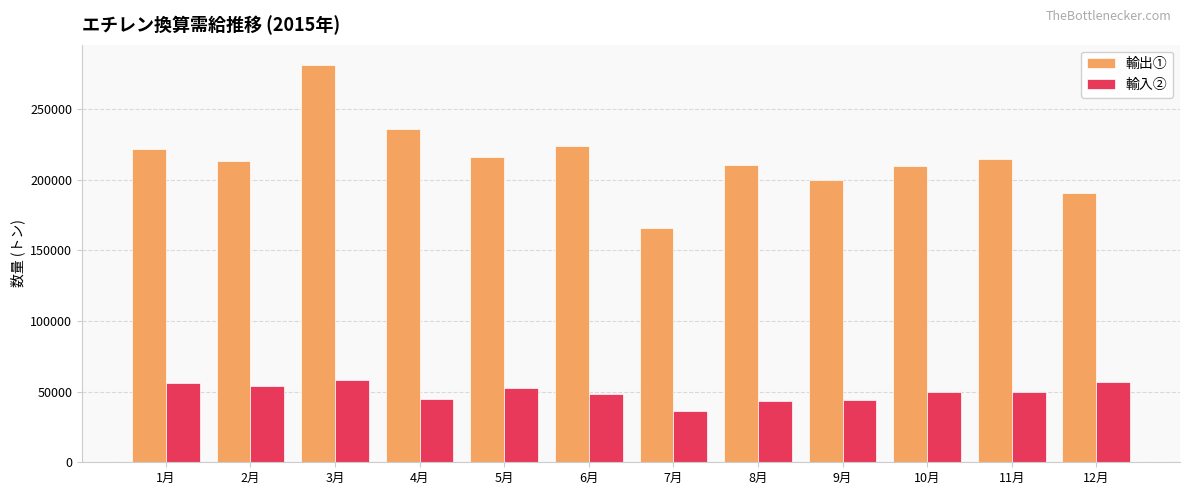

What is the approximate value of 輸出① at 7月?

165700